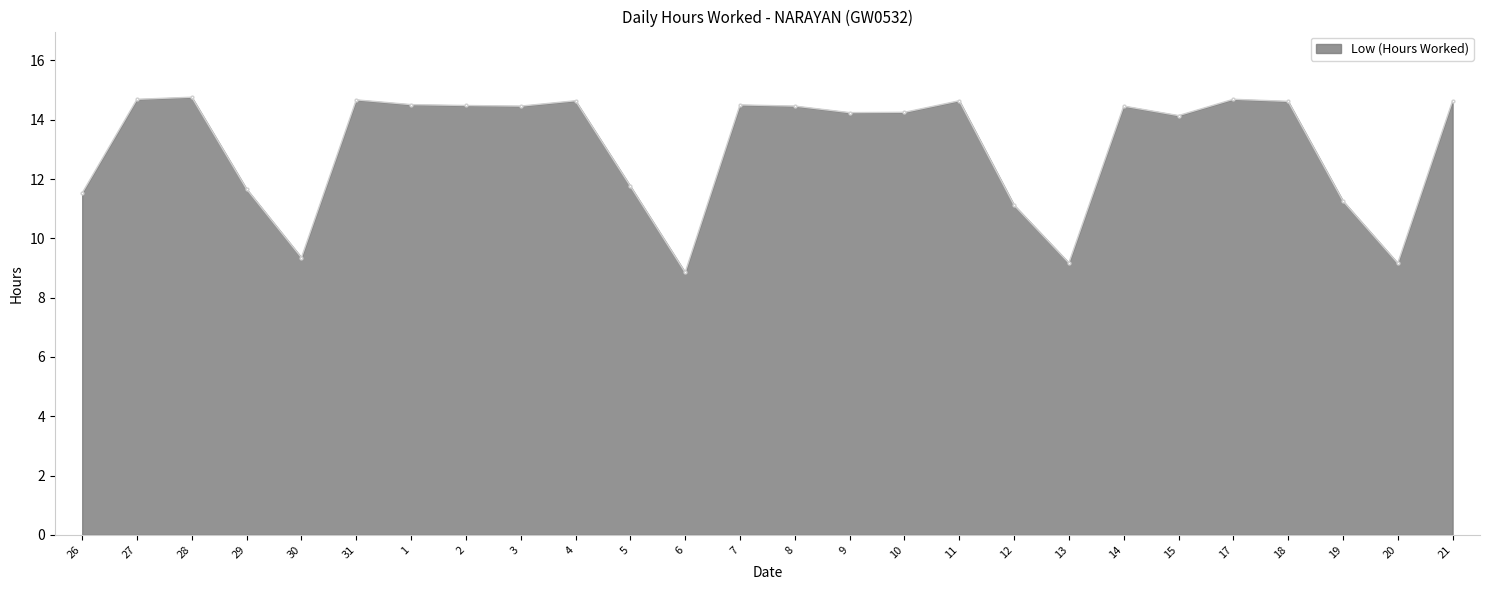

What is the sum of the values at 18 and 5?

26.4